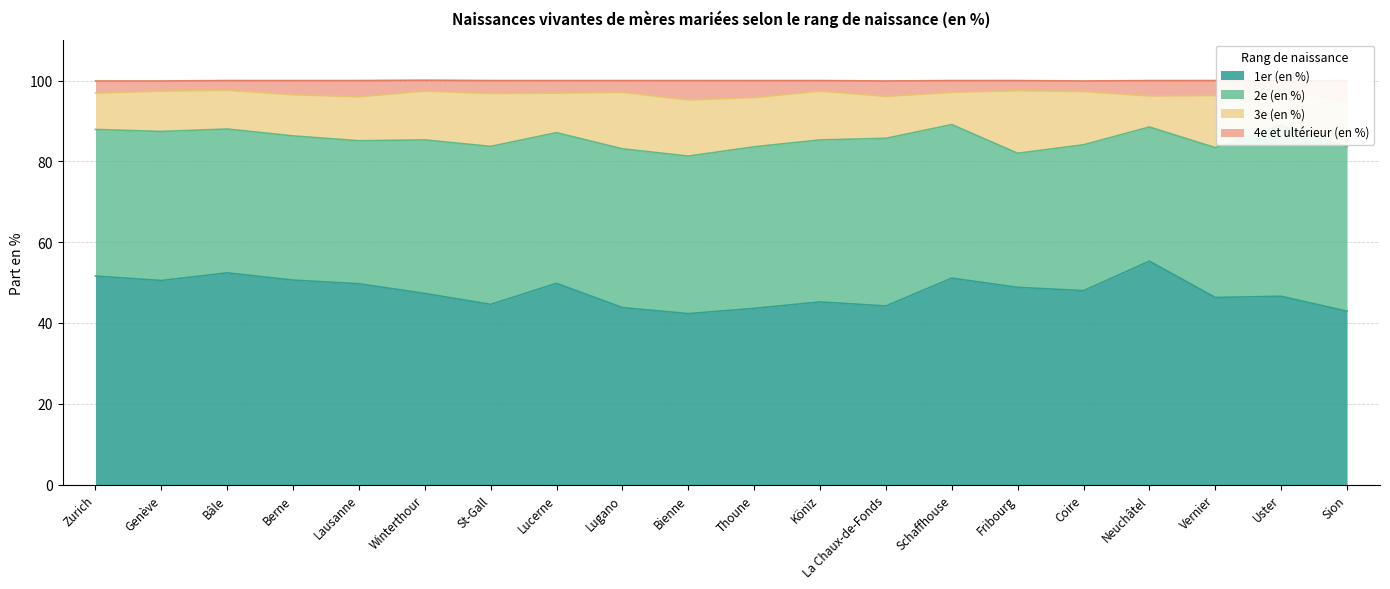

What is the highest value of the 1er (en %) series?

55.3